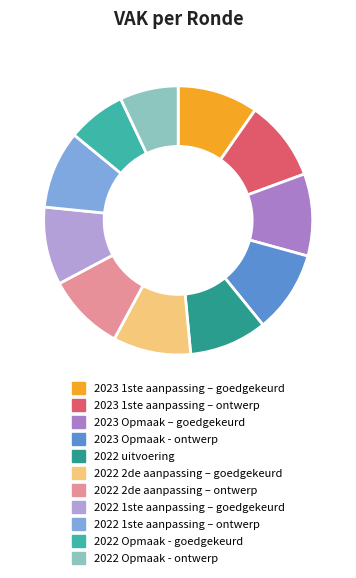

To the nearest percent, what percentage of the pie is 2022 Opmaak - goedgekeurd?

7%